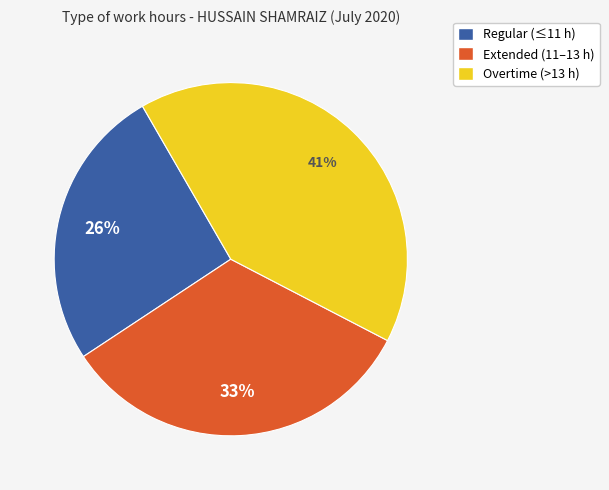

To the nearest percent, what is the average slice percentage?

33%